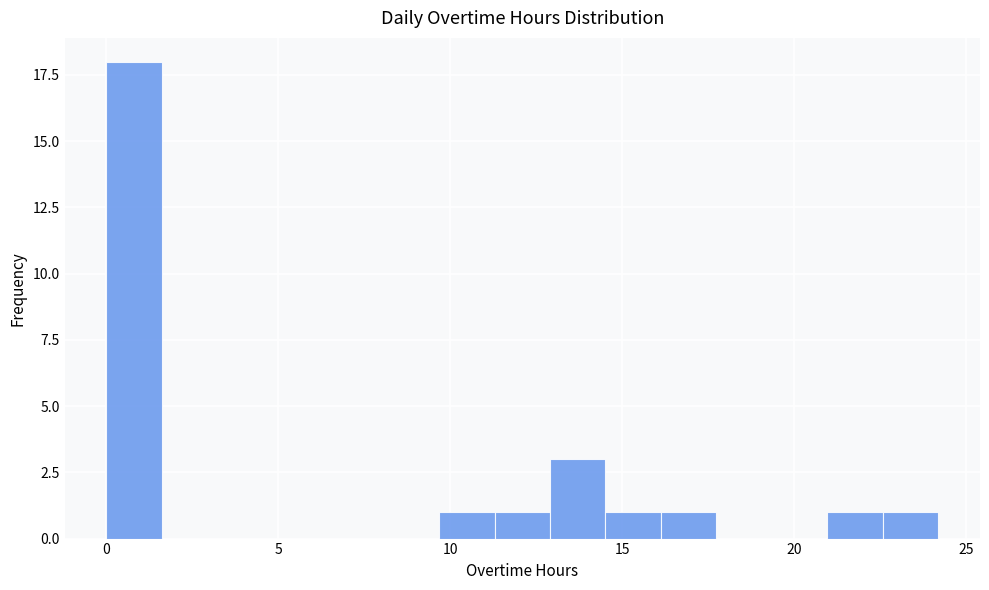

Around what value on the x-axis is the tallest bar? Give the approximate position of its centre, as read against the axis.

1.0